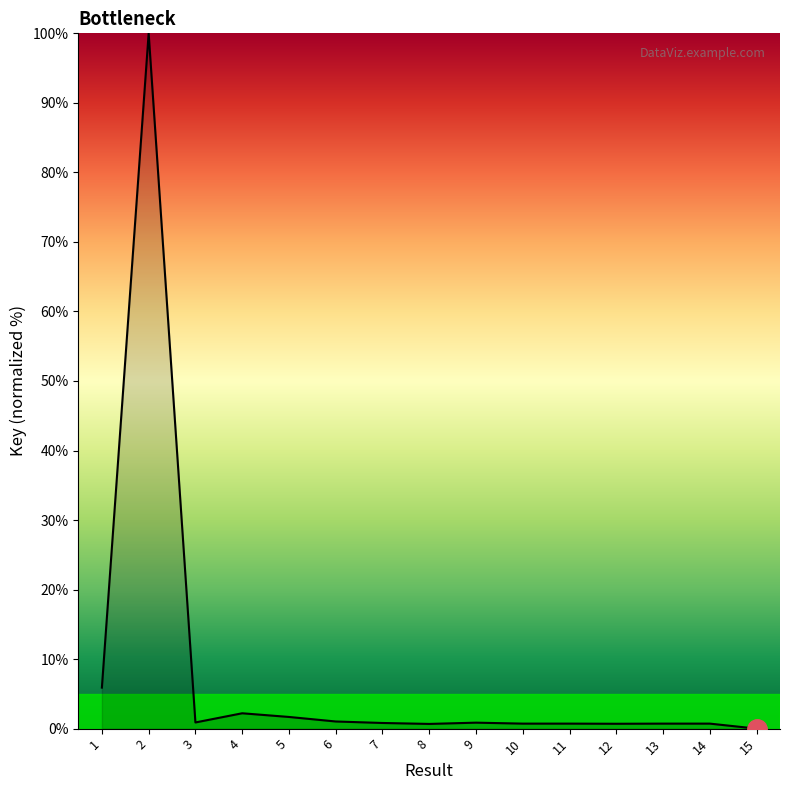

Does the chart have visible grid lines?

No